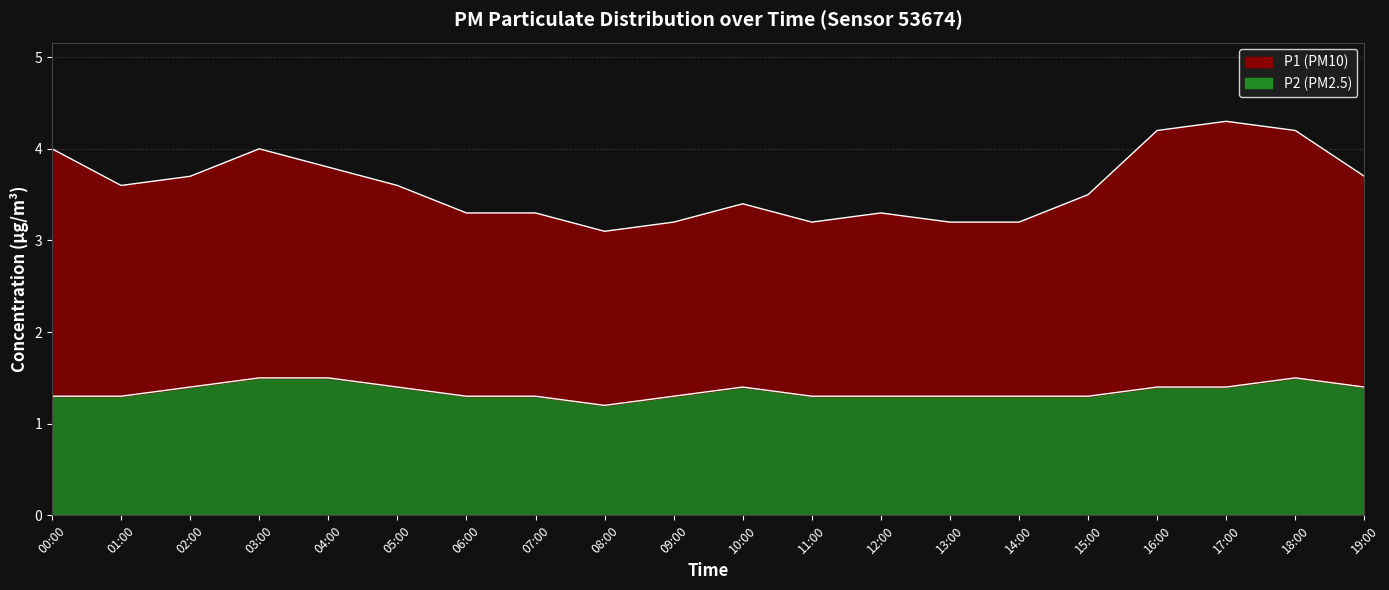

At which category does the chart reach its peak across all series?

17:00